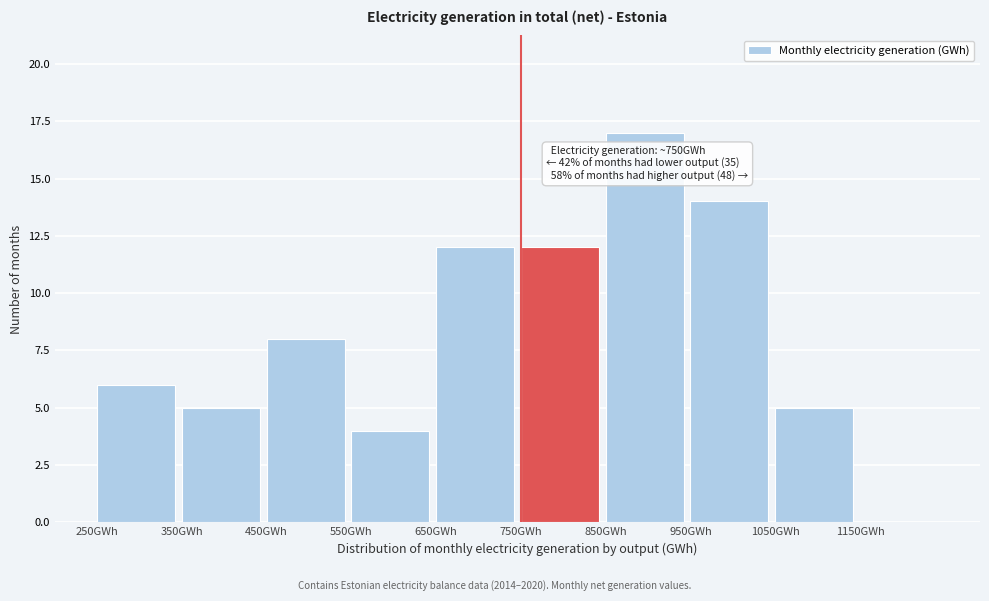

Which range on the x-axis has the tallest bar?

850 to 950